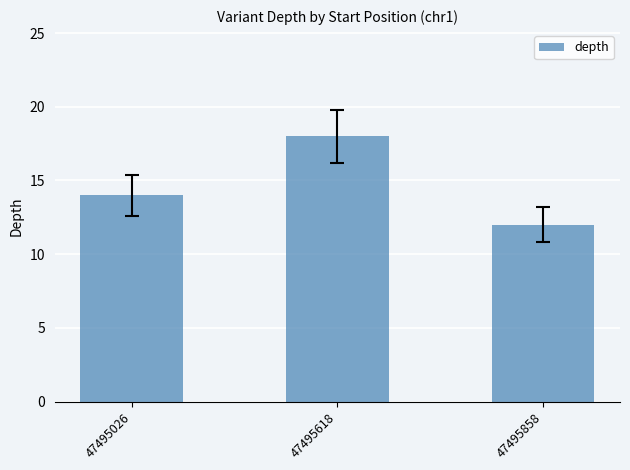

Which has a higher value, 47495858 or 47495026?

47495026